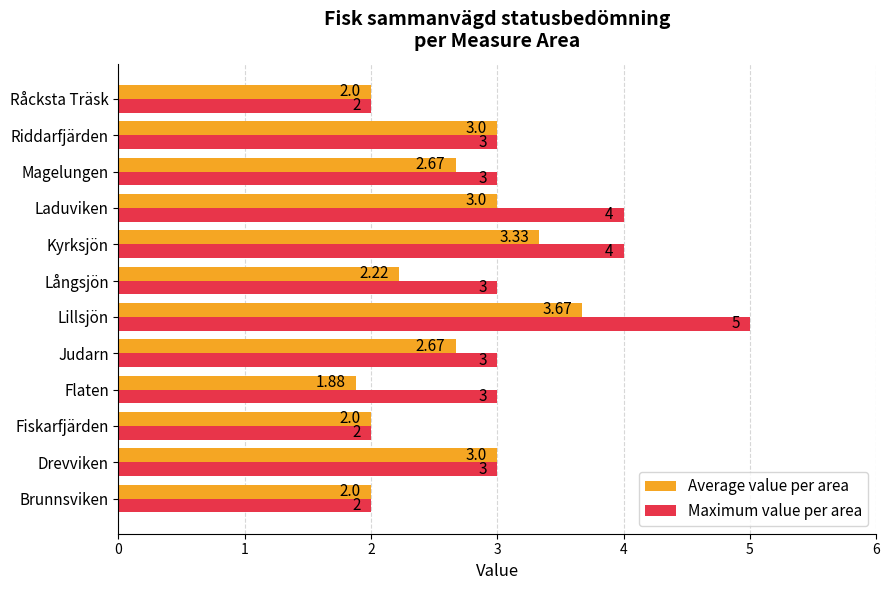

Rank the series by their maximum value, from highest to lowest.

Maximum value per area, Average value per area